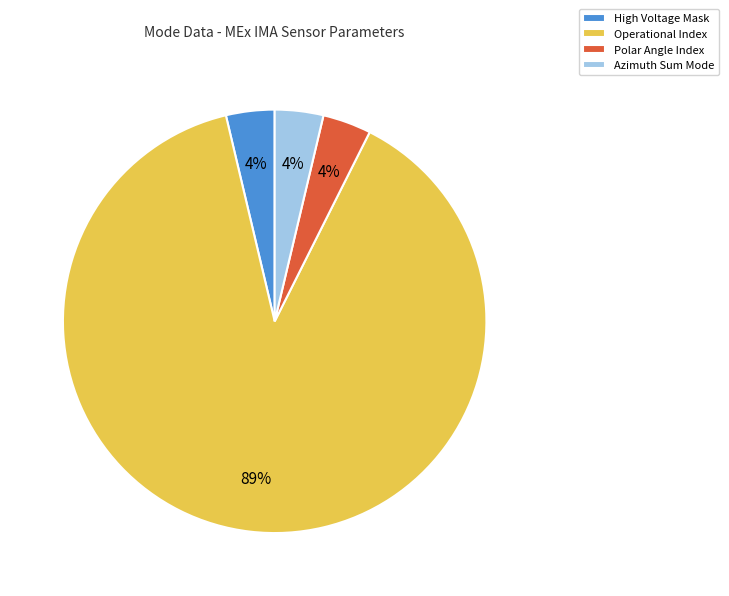

To the nearest percent, what is the average slice percentage?

25%